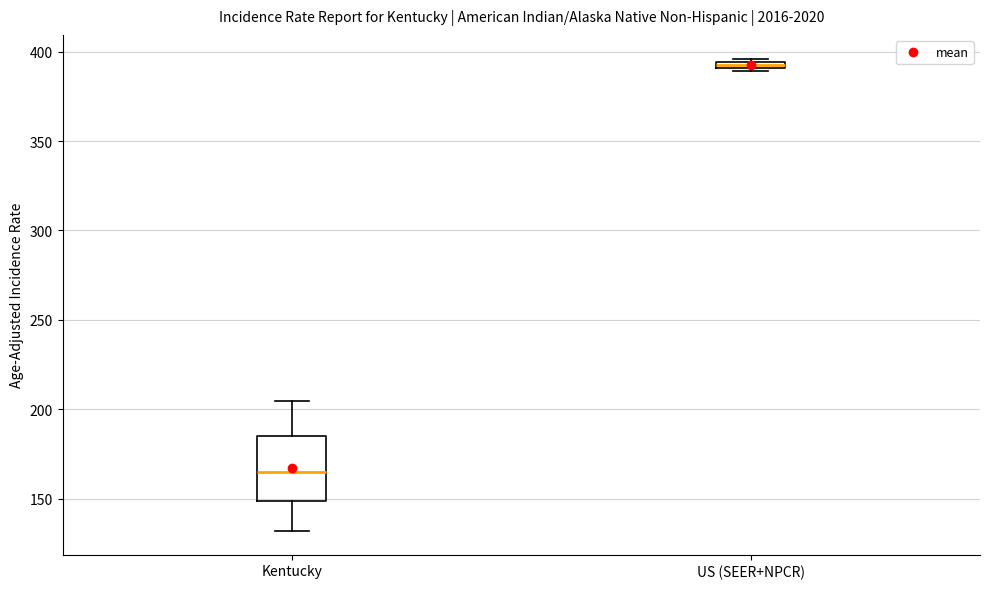

Which box is the tallest, from its lower edge to its upper edge?

Kentucky